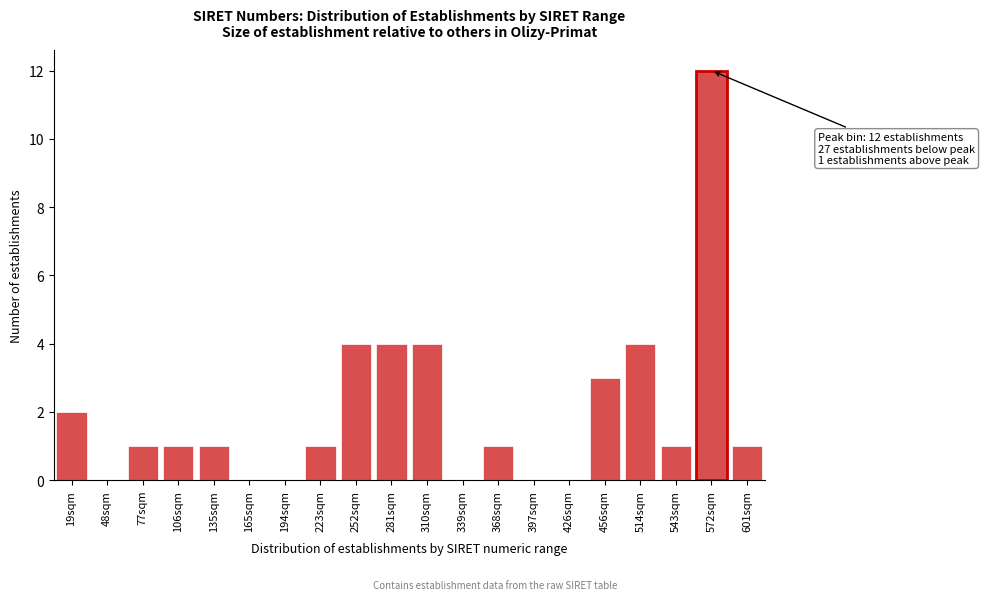

Reading left to right, list all the values displayed in this chart.

19sqm=2	48sqm=0	77sqm=1	106sqm=1	135sqm=1	165sqm=0	194sqm=0	223sqm=1	252sqm=4	281sqm=4	310sqm=4	339sqm=0	368sqm=1	397sqm=0	426sqm=0	456sqm=3	514sqm=4	543sqm=1	572sqm=12	601sqm=1